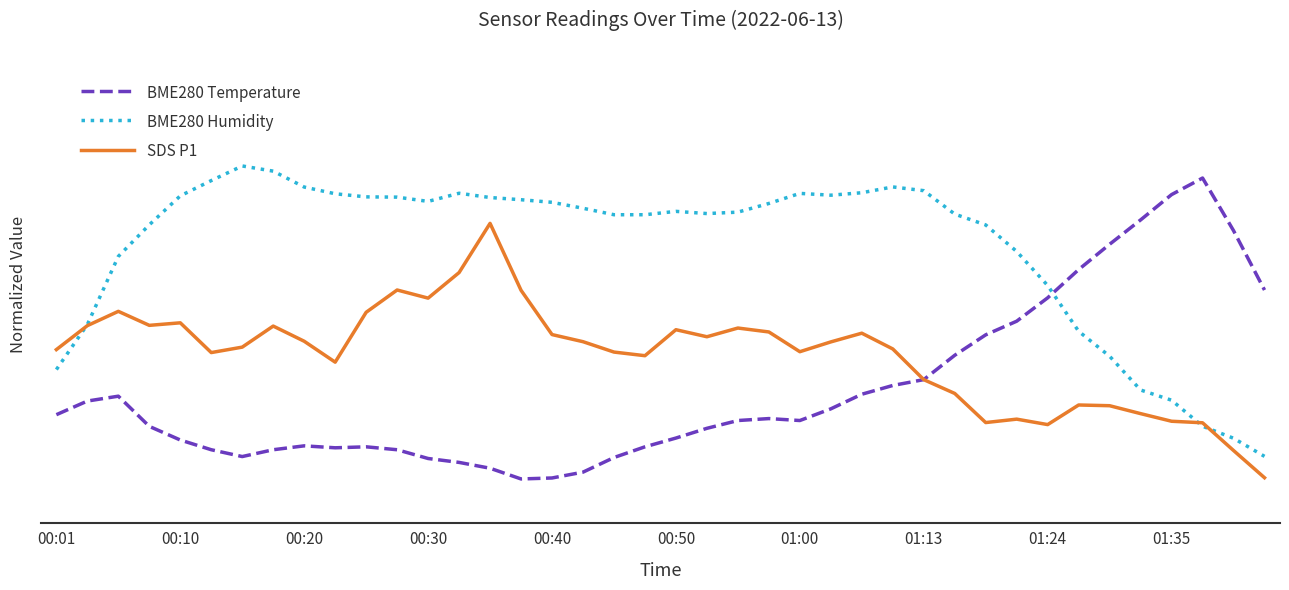

Which series has the widest spread of values?

BME280 Temperature